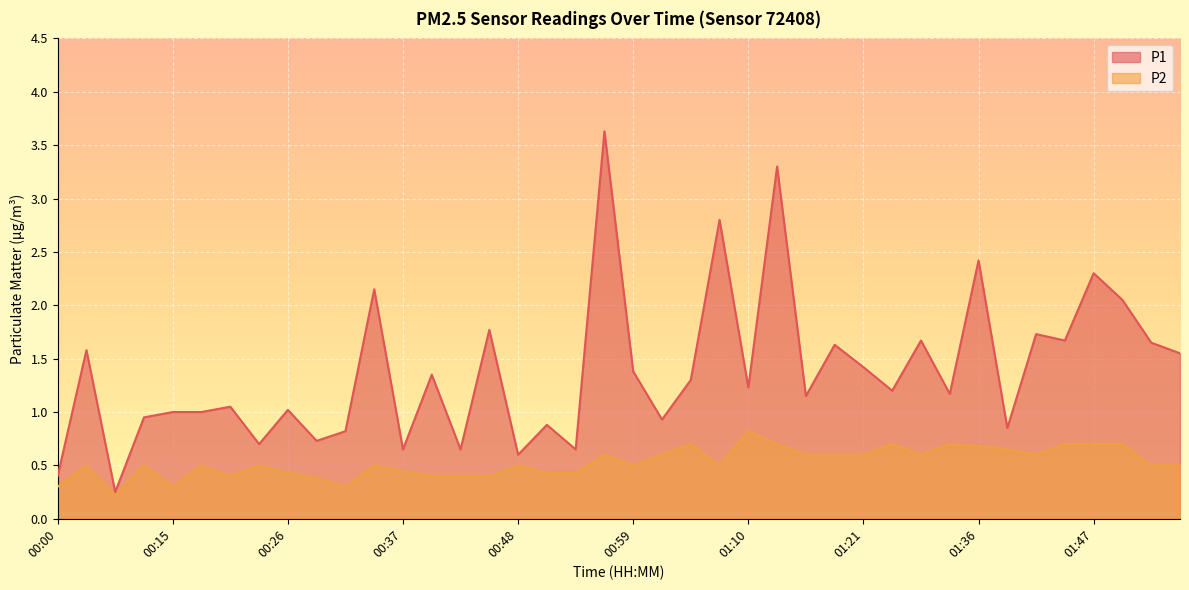

Which has a higher value, 01:33 or 00:26?

01:33